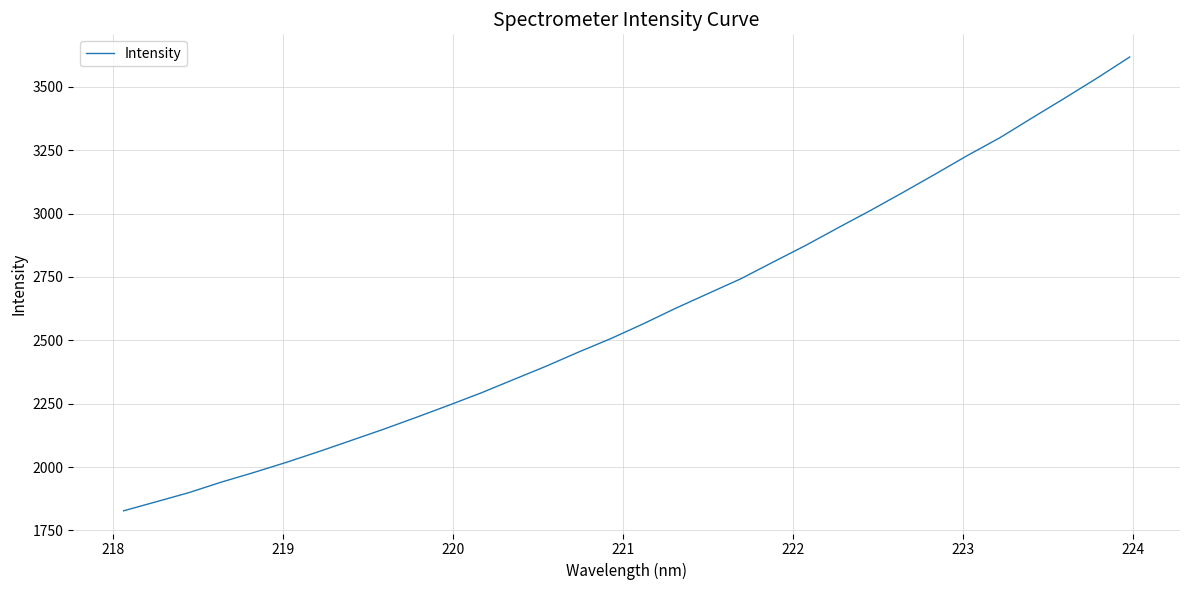

What is the greatest value displayed?

3617.3